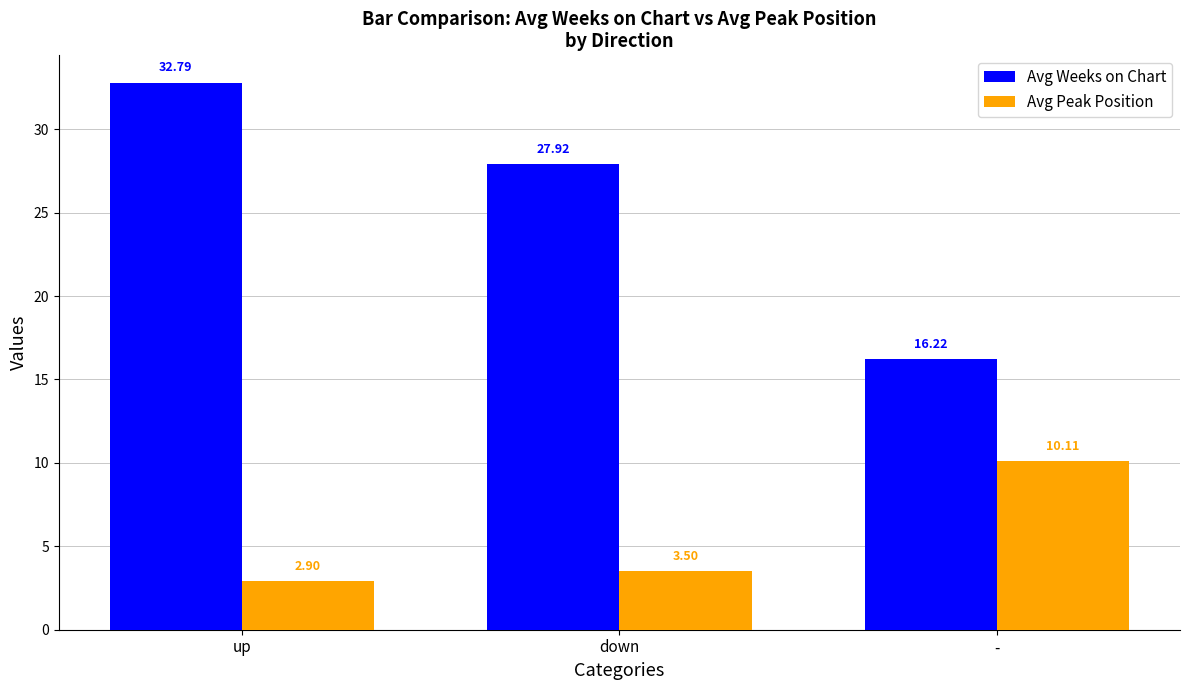

Which series has the largest range (max minus min)?

Avg Weeks on Chart